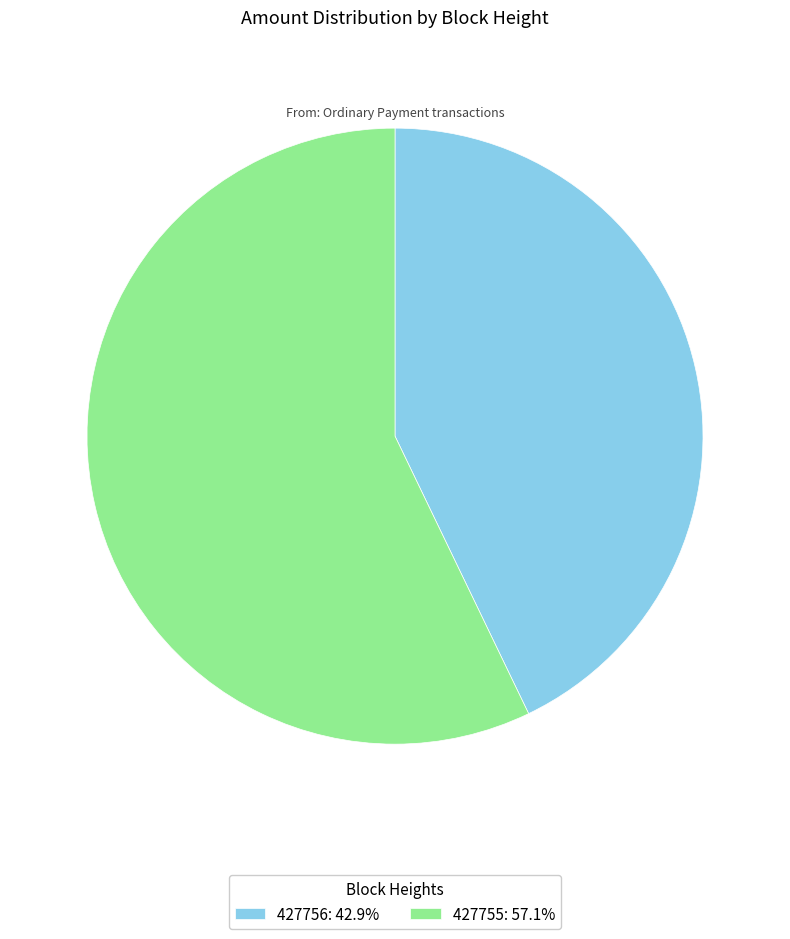

Do 427756: 42.9% and 427755: 57.1% together represent more than half of the pie?

Yes